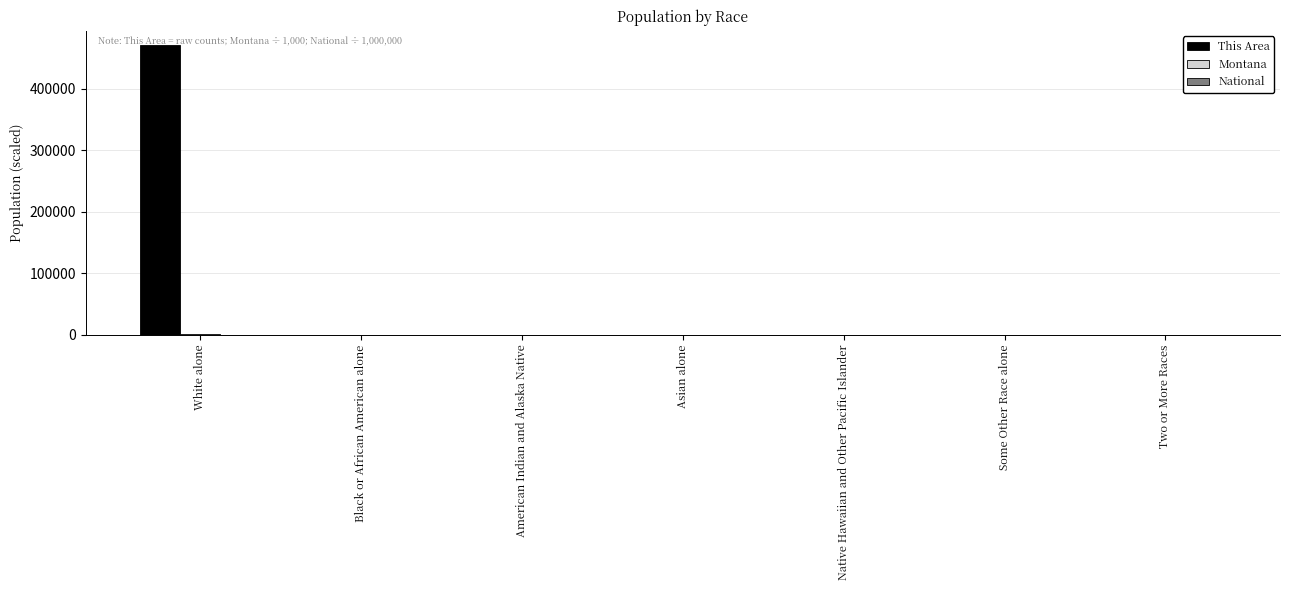

The value of This Area at Native Hawaiian and Other Pacific Islander is -232901.9. True or false?

False